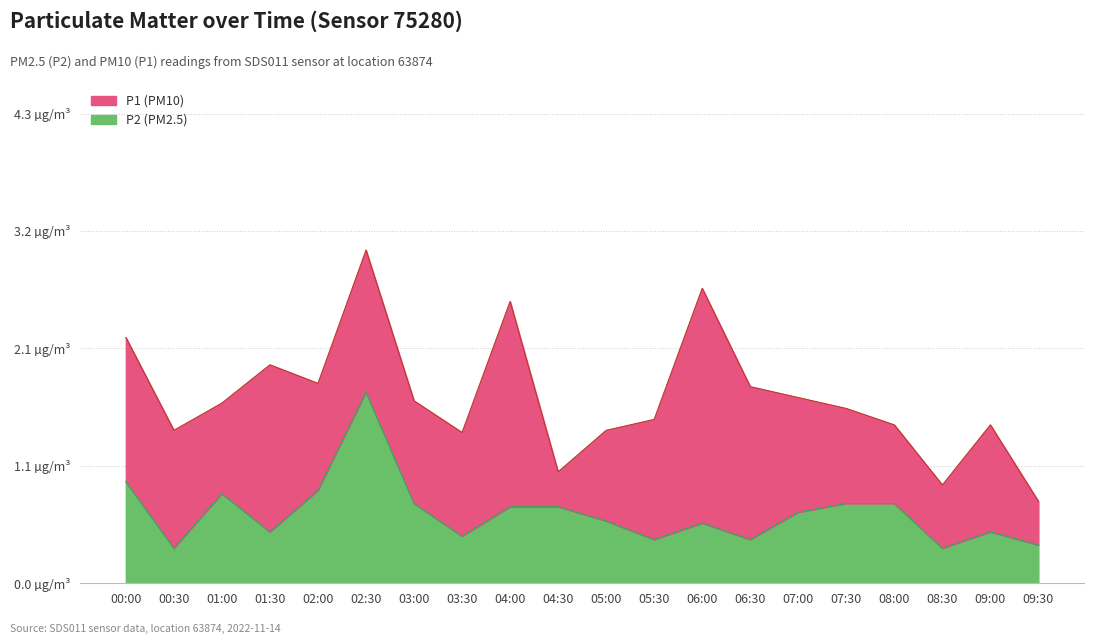

What is the sum of the P2 values at 07:30 and 09:00?

1.2